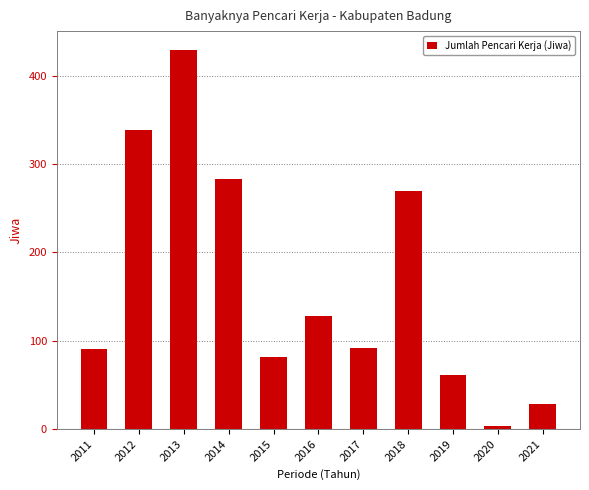

Where is the data nearest to the value 216?

2018